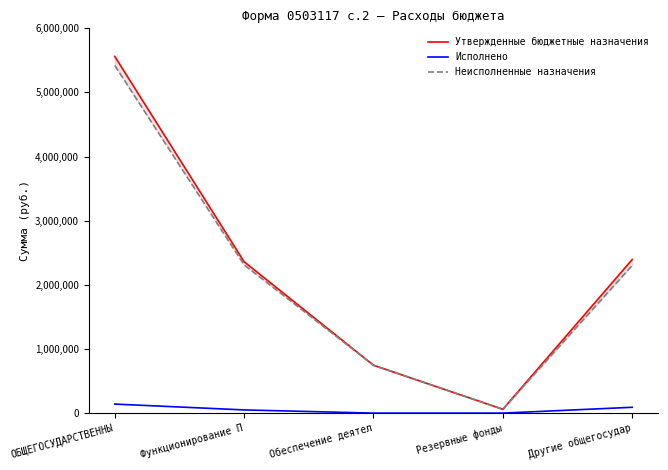

What is the sum of all Исполнено values?

281621.1